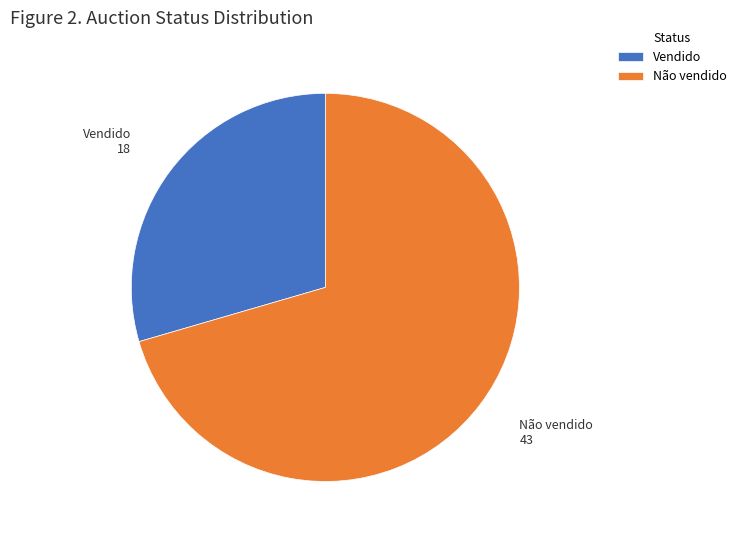

The Não vendido slice represents 70% of the pie. True or false?

True